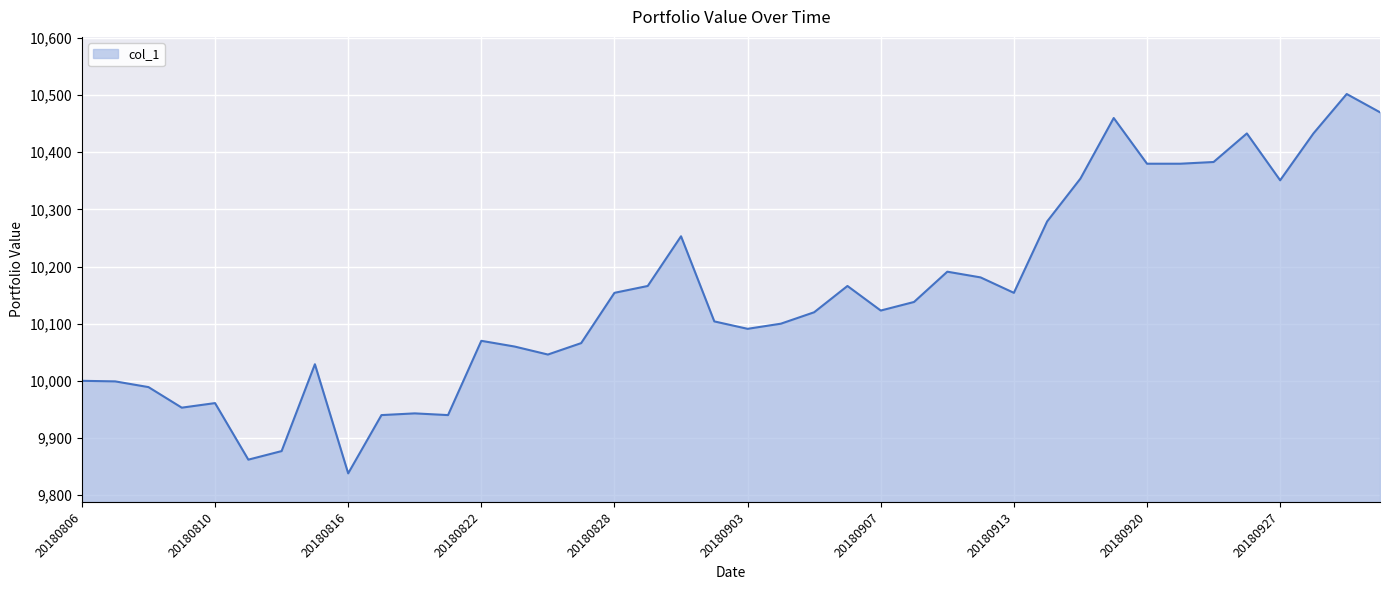

What is the maximum value shown in the chart?

10502